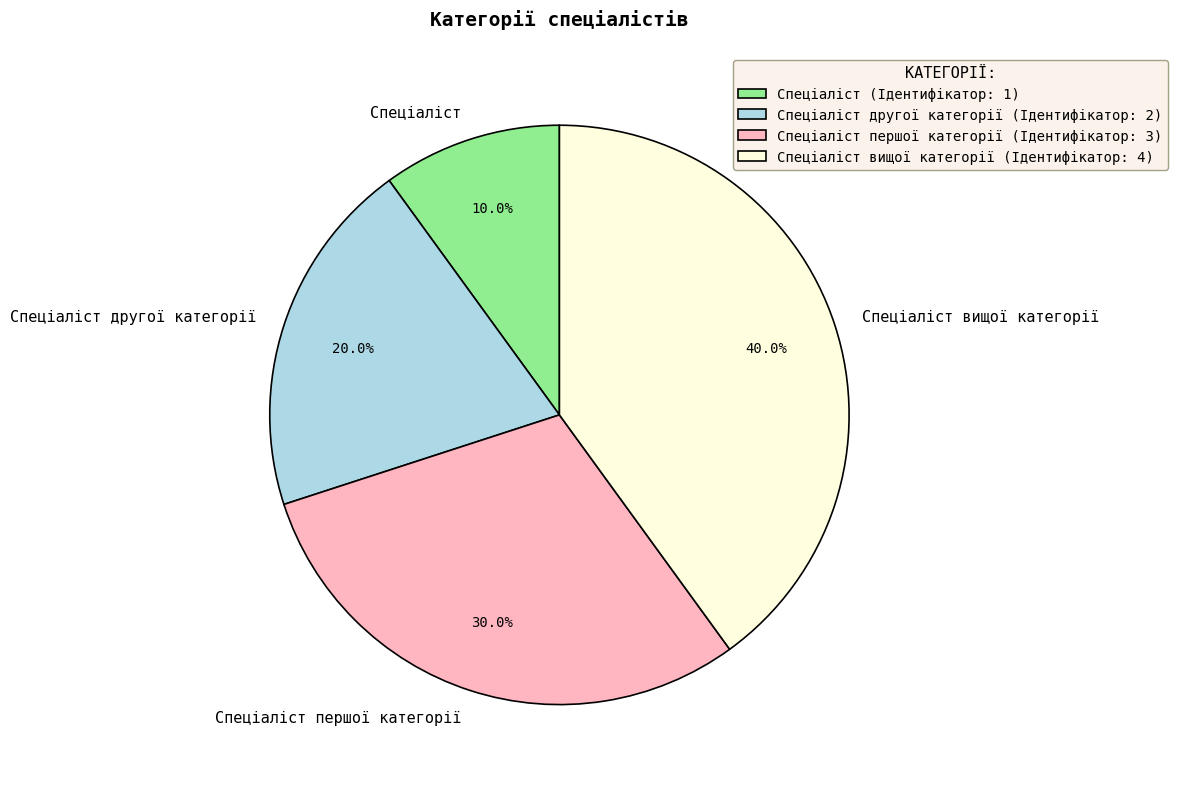

How many slices are in this pie chart?

4